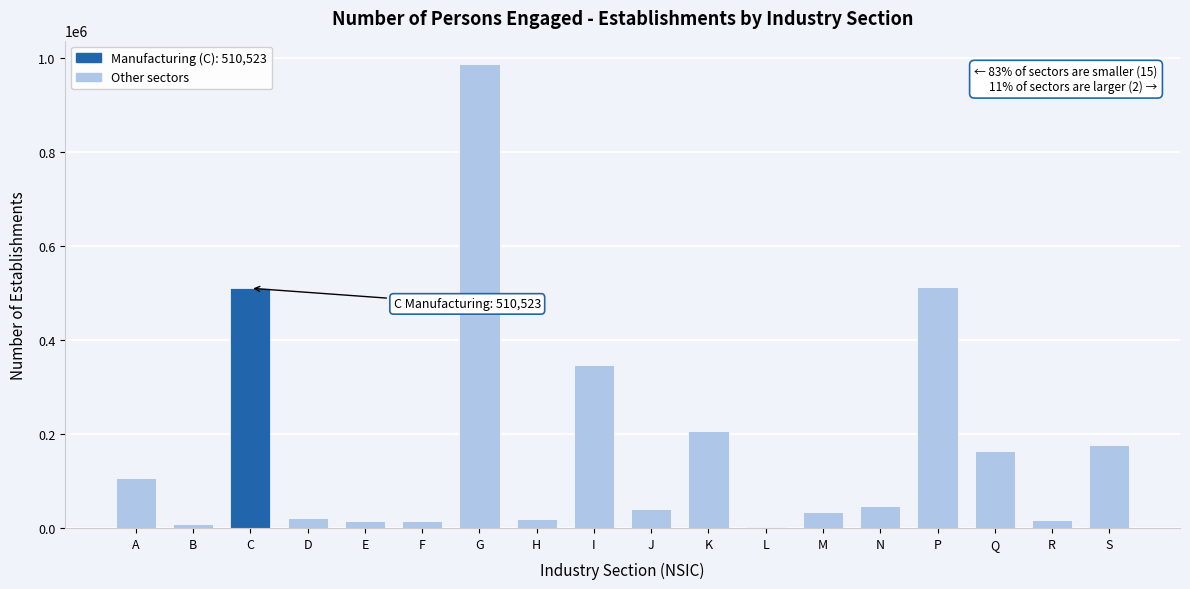

What is the ratio of the value at Q to the value at I?

0.5